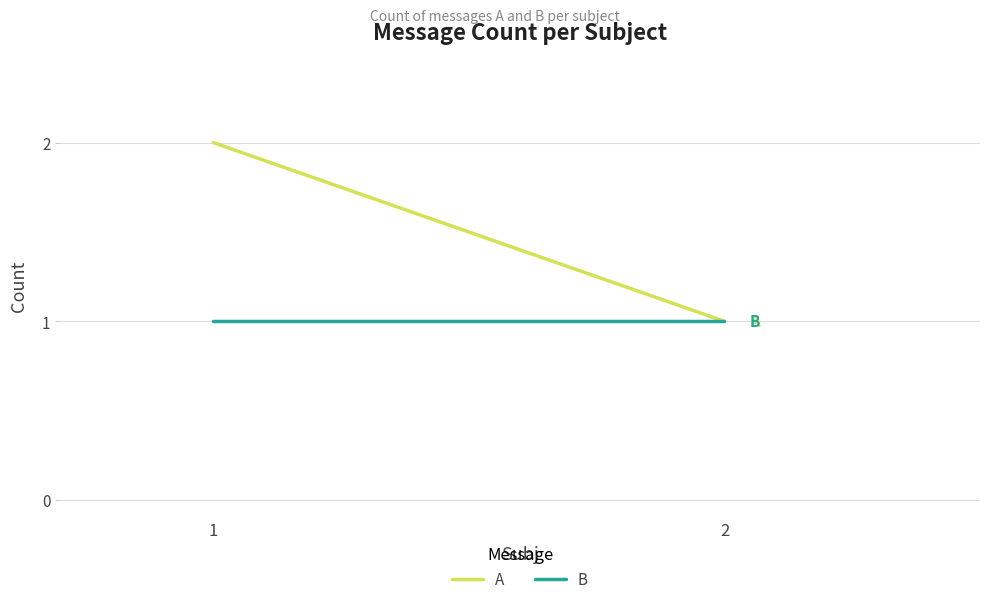

What is the sum of all B values?

2